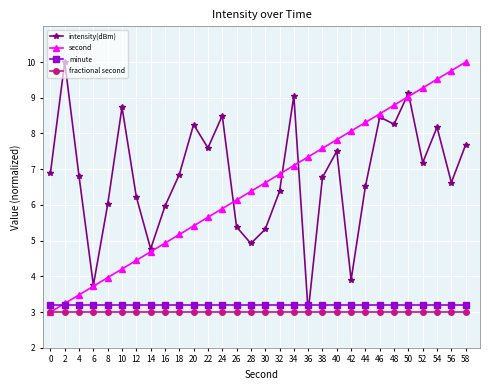

How many values in the second series exceed 6?

17